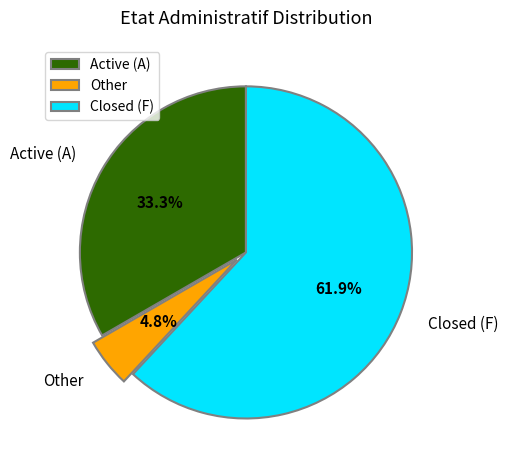

Which slice is the smallest?

Other